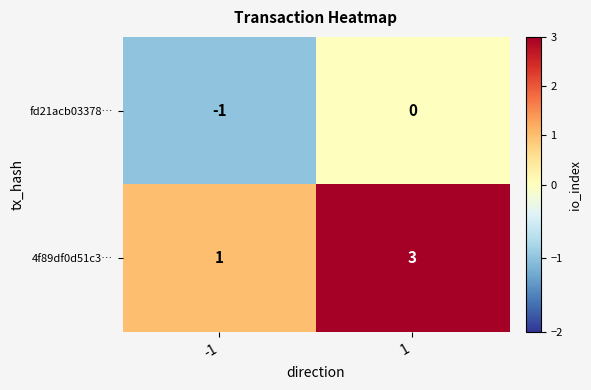

List the series in order of their peak value, lowest first.

fd21acb03378…, 4f89df0d51c3…